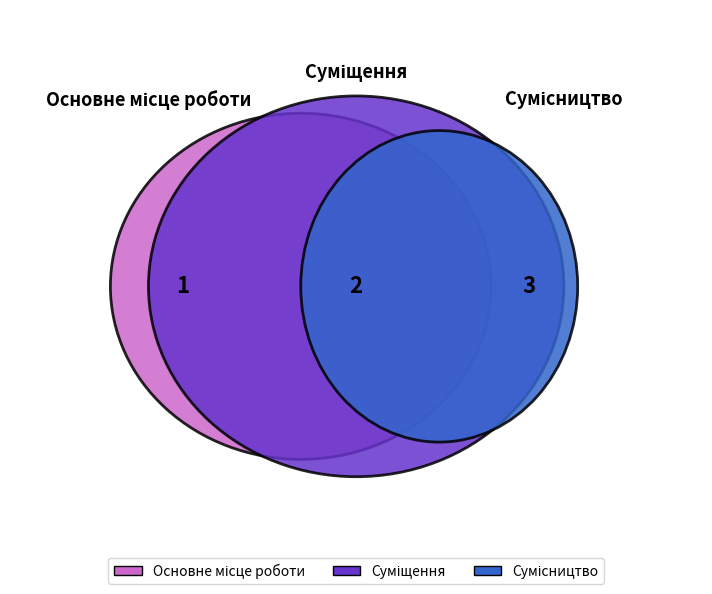

Is it true that Основне місце роботи is 17% of the pie?

True